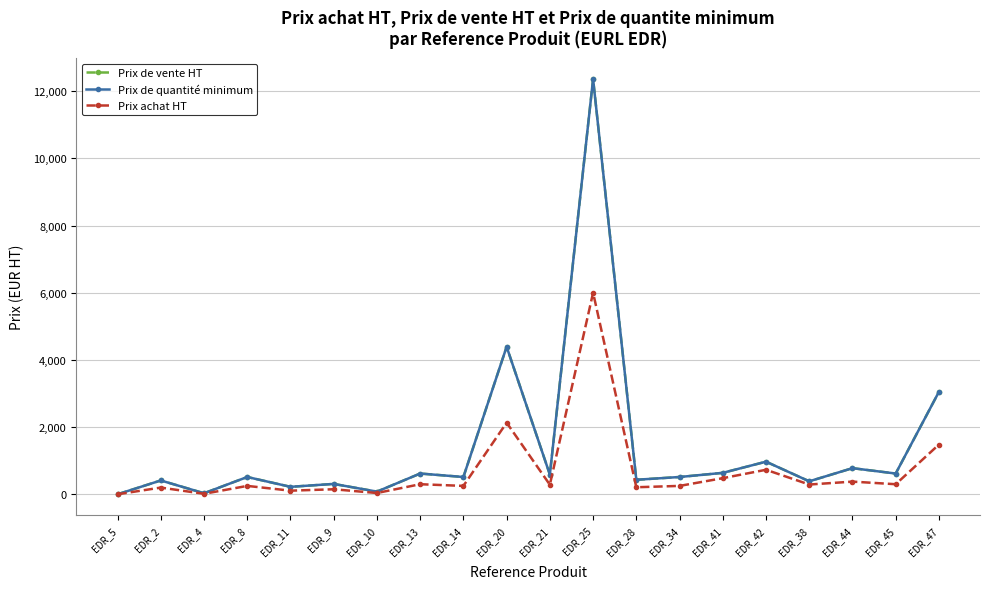

What is the value of the Prix de quantité minimum point at the 15th from the left?

638.4